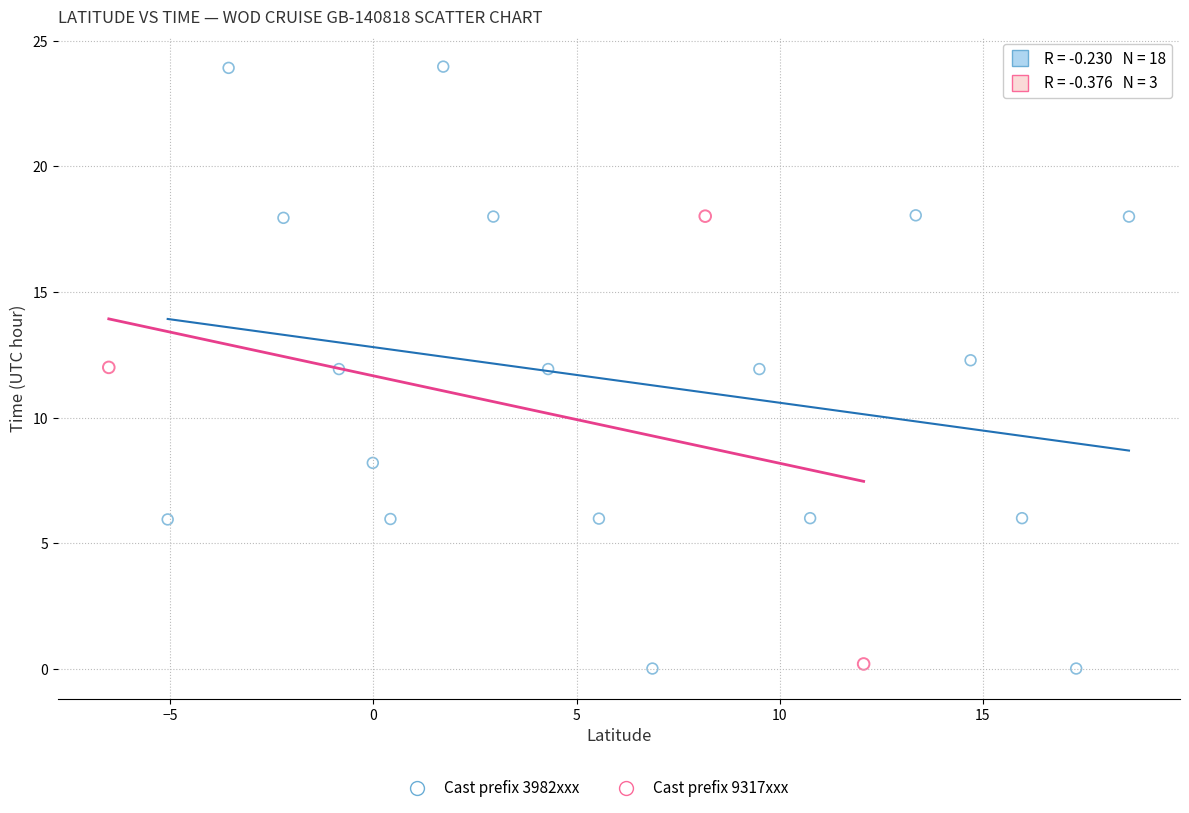

Which series reaches the maximum Y coordinate?

Cast prefix 3982xxx